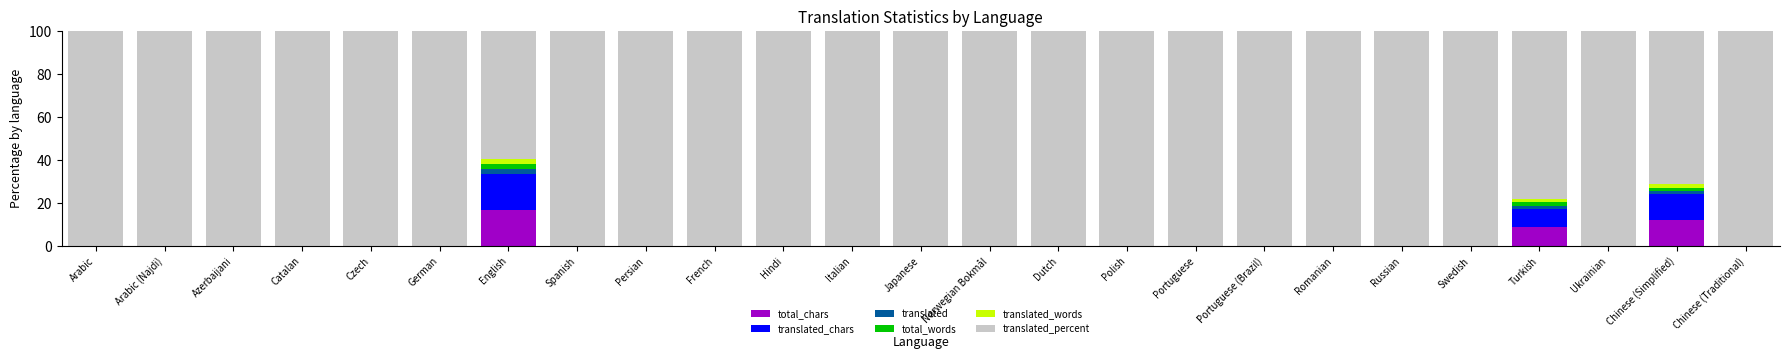

What is the total value across all series at Romanian?

100.0